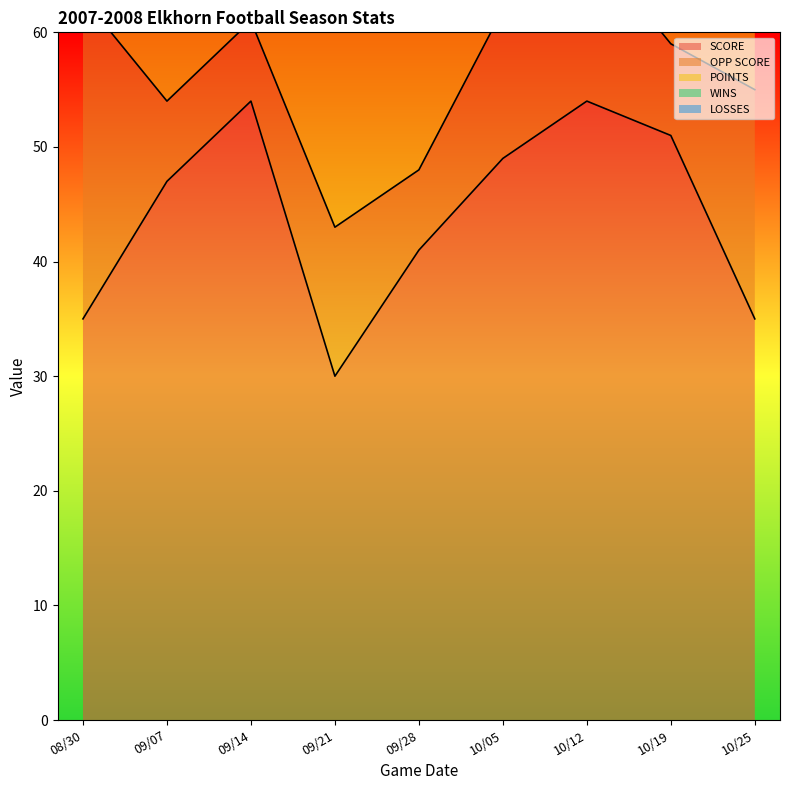

Where is the first local minimum for POINTS?

09/28